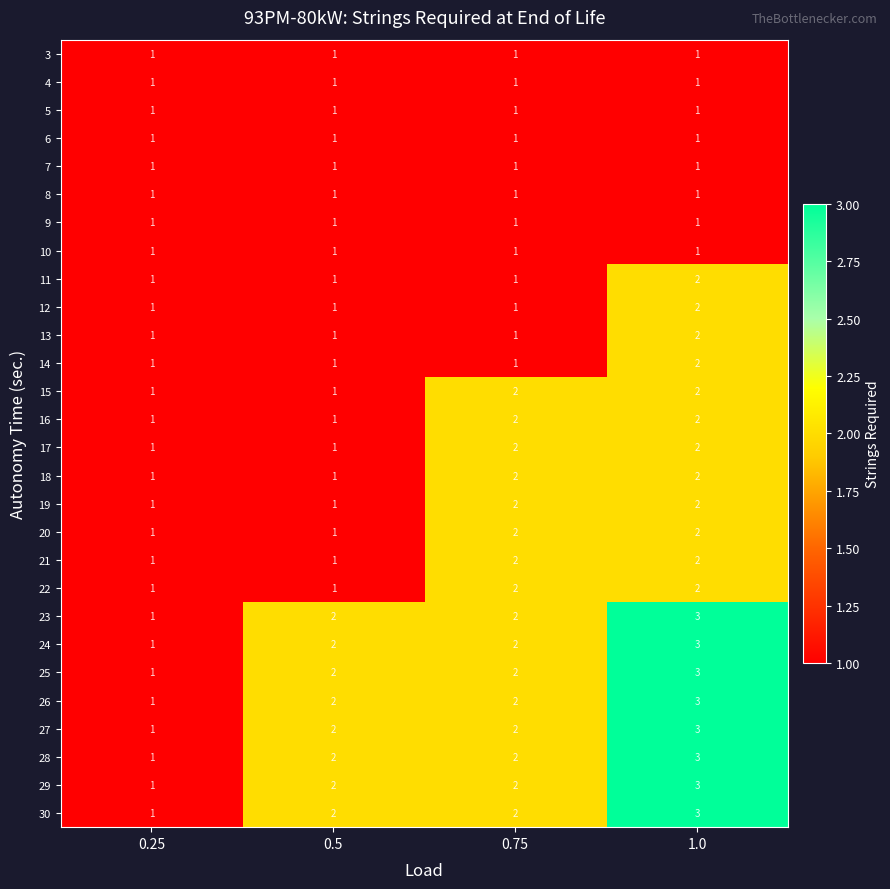

What is the sum of the 17 values at 0.5 and 1.0?

3